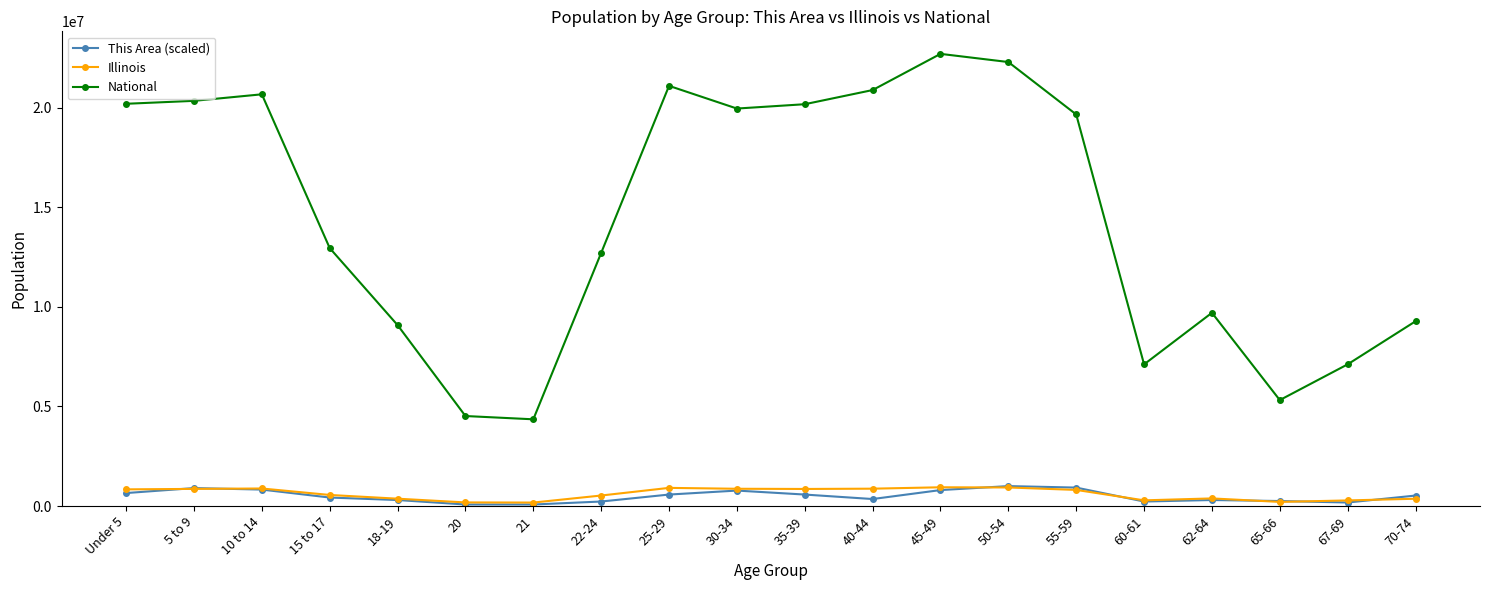

What is the label of the 2nd point from the right?

67-69